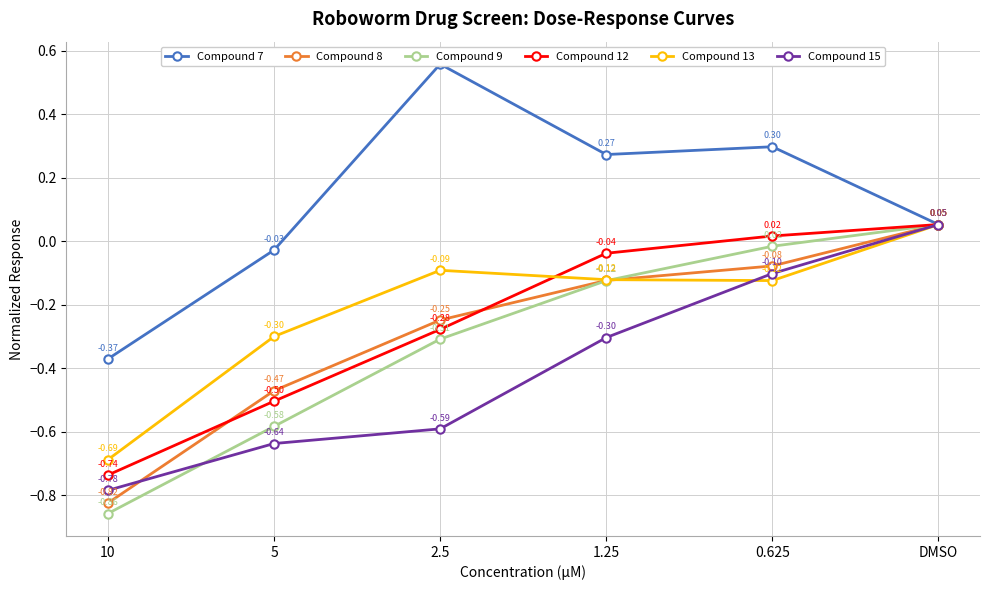

What is the difference between the Compound 9 values at 1.25 and 2.5?

0.2